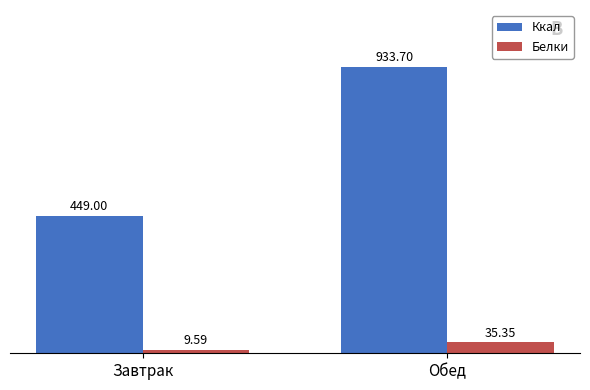

What value does the Ккал series have at Обед?

933.7